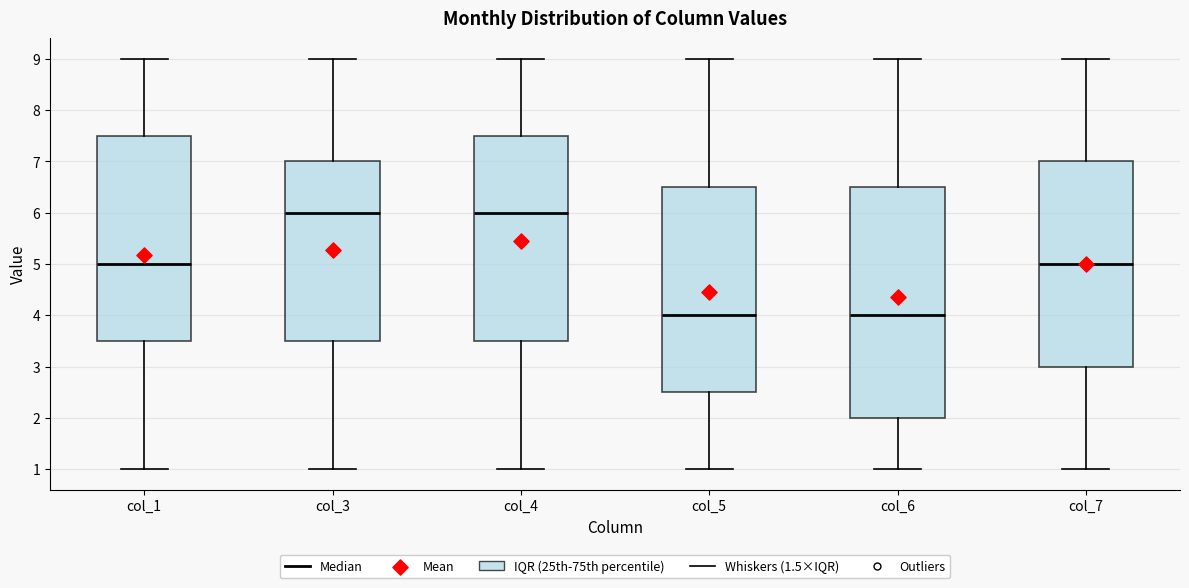

Reading left to right, read every box against the y-axis: the position of its median line, the range the box covers, and the ends of its whiskers. The values are not printed on the chart, so give them approximately, as read against the axis.

col_1: median 5.0, box 3.5 to 7.5, whiskers 1.0 to 9.0
col_3: median 6.0, box 3.5 to 7.0, whiskers 1.0 to 9.0
col_4: median 6.0, box 3.5 to 7.5, whiskers 1.0 to 9.0
col_5: median 4.0, box 2.5 to 6.5, whiskers 1.0 to 9.0
col_6: median 4.0, box 2.0 to 6.5, whiskers 1.0 to 9.0
col_7: median 5.0, box 3.0 to 7.0, whiskers 1.0 to 9.0